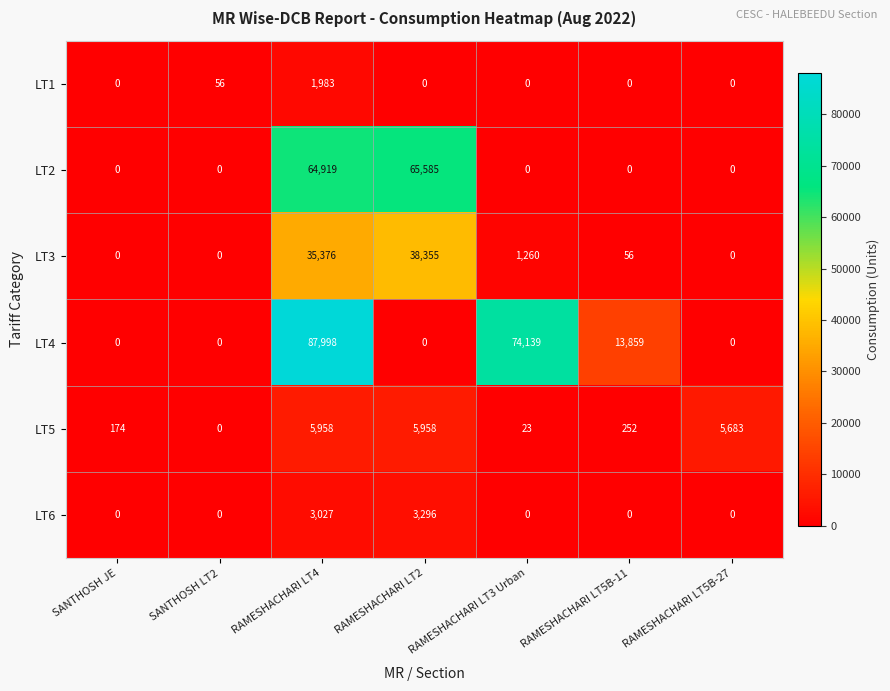

Count the number of categories in the chart.

7